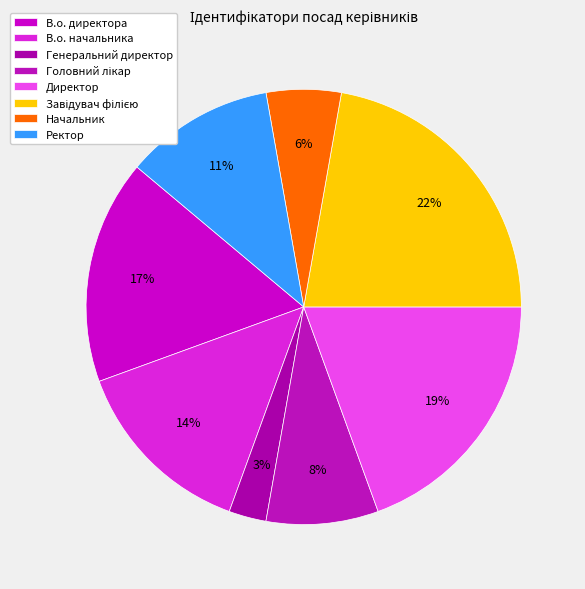

Count the number of slices in the pie.

8